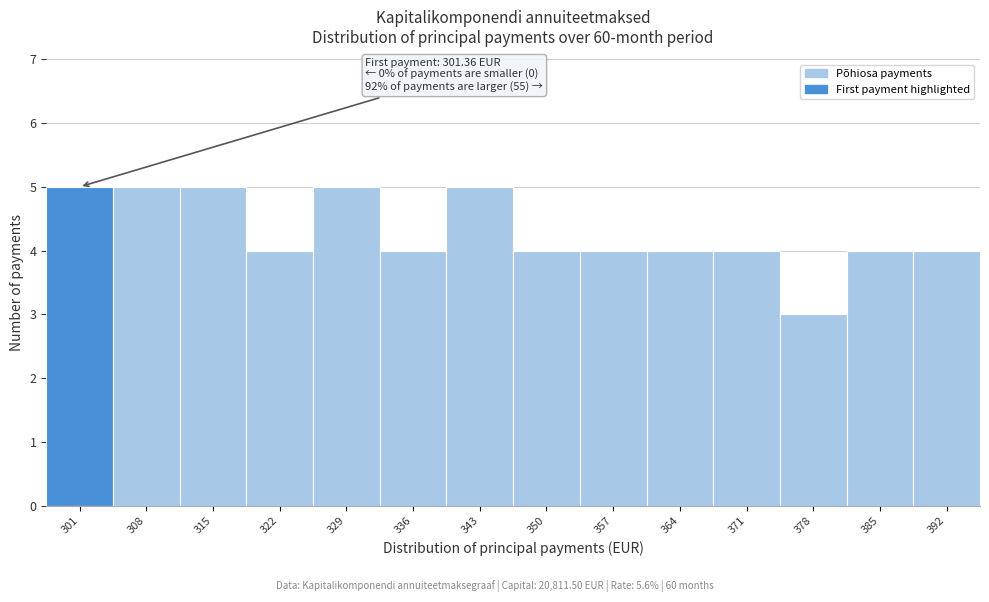

Reading left to right, what are all the values shown in this chart?

301=5	308=5	315=5	322=4	329=5	336=4	343=5	350=4	357=4	364=4	371=4	378=3	385=4	392=4